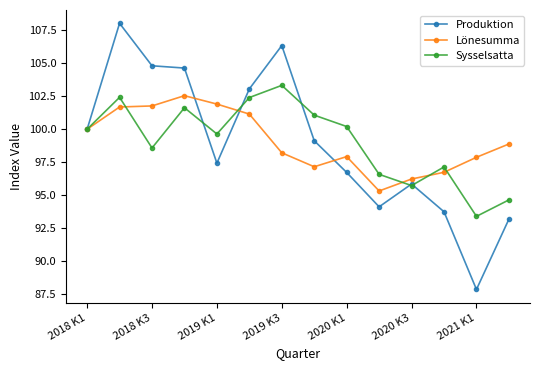

Which series has the widest spread of values?

Produktion